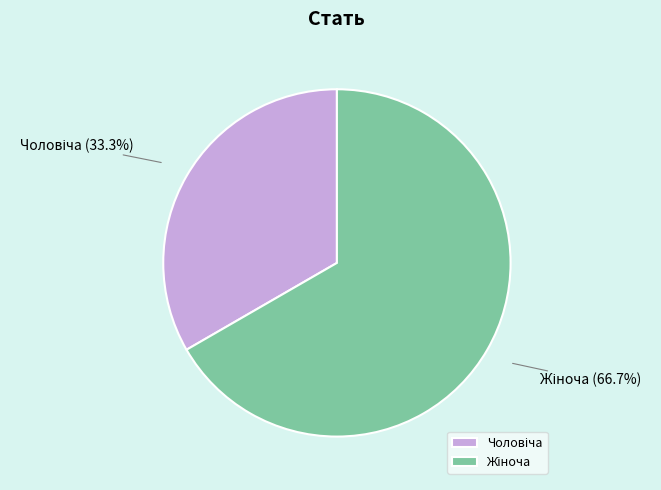

Is there any slice that represents more than half of the pie?

Yes